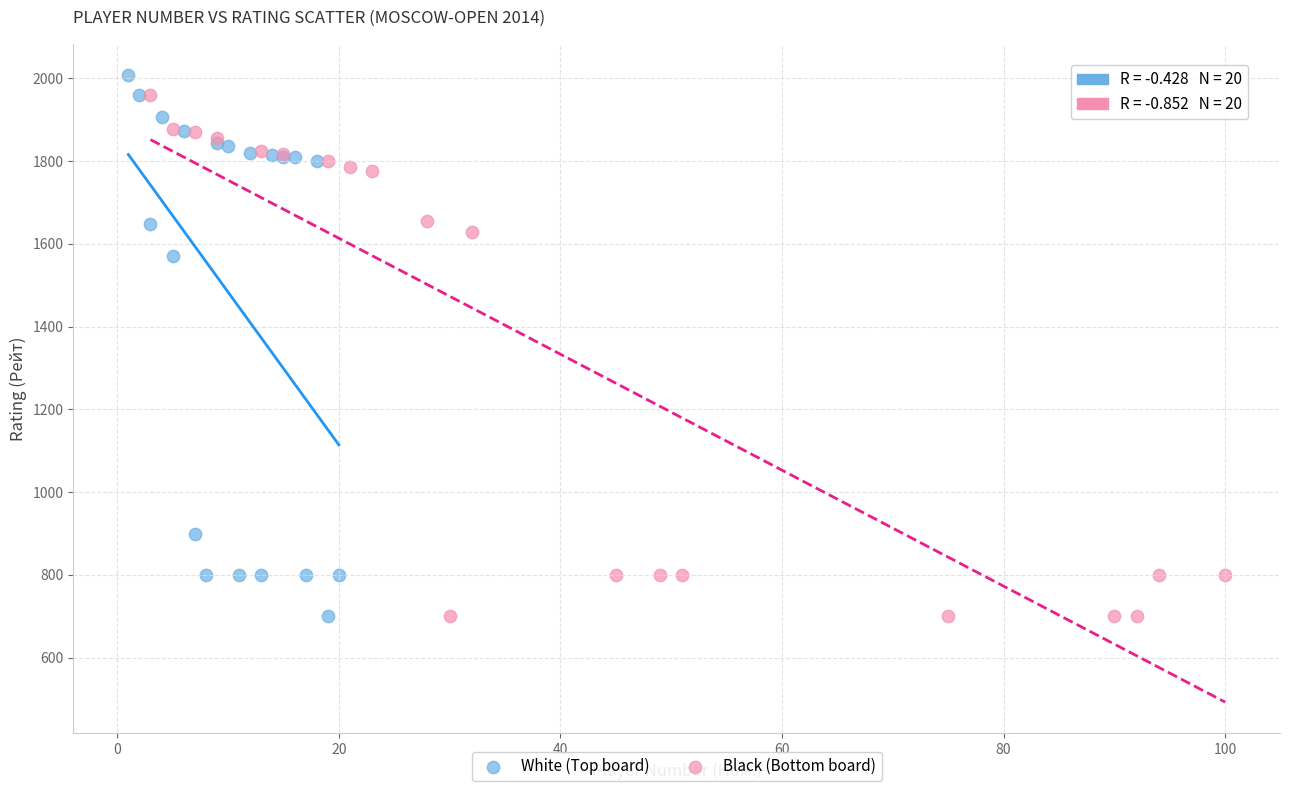

What are all the series names shown in the legend?

White (Top board), Black (Bottom board)